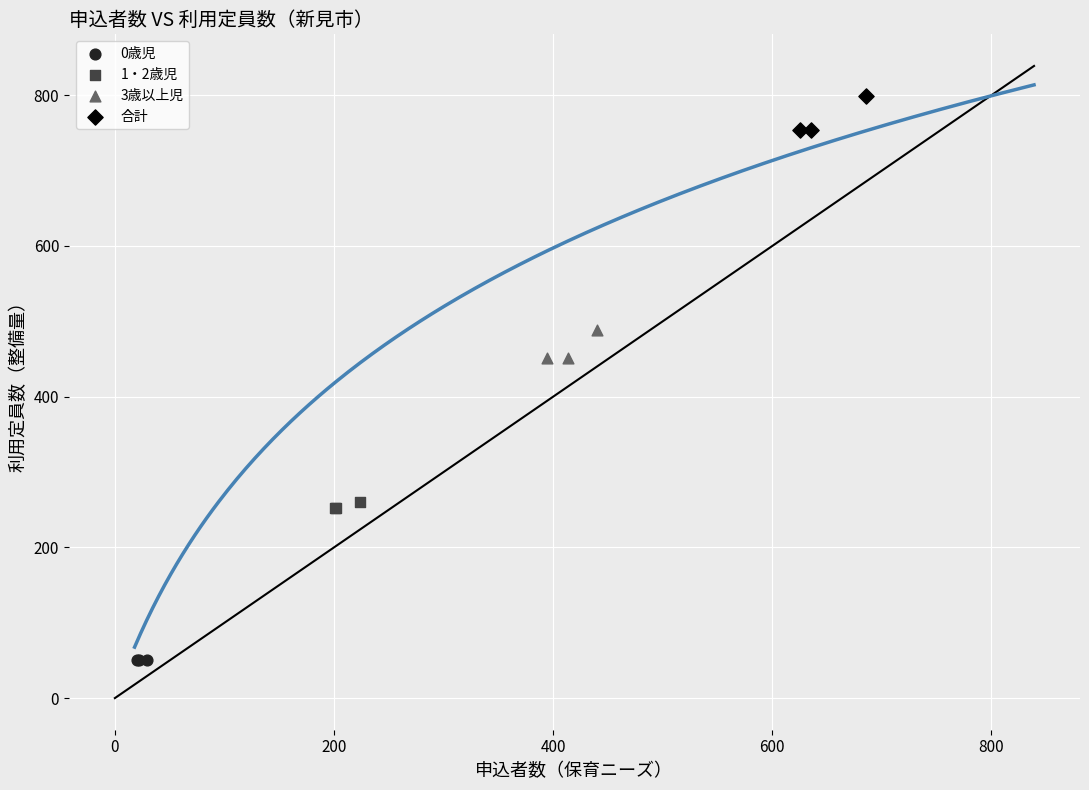

Which series contains the lowest Y value?

0歳児